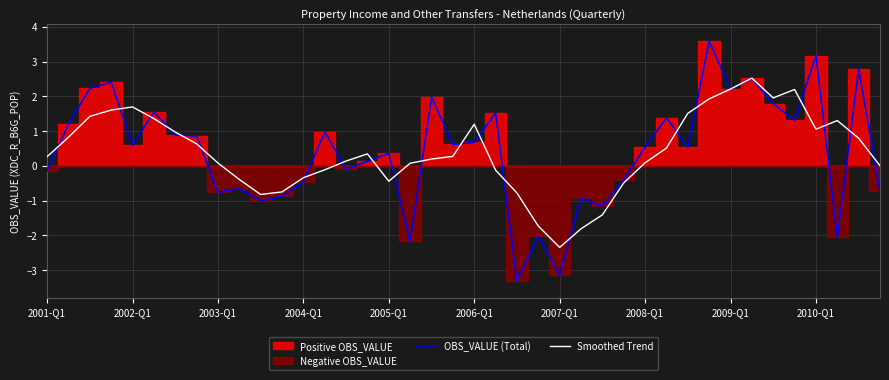

What is the label of the 1st point from the left?

2001-Q1